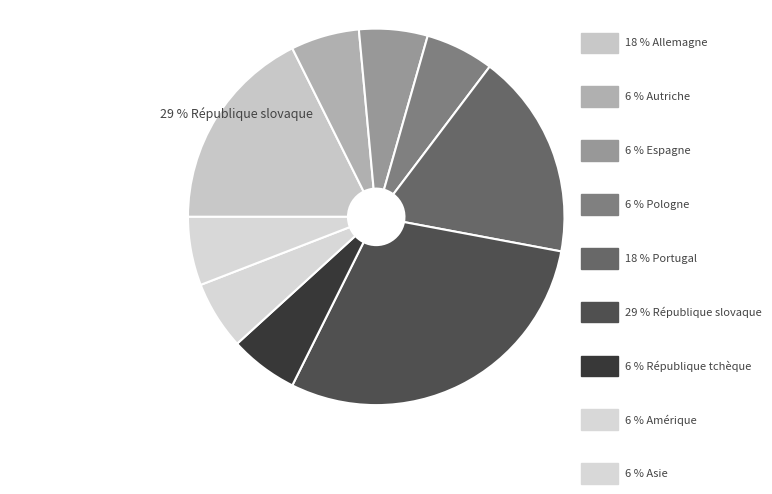

True or false: Amérique accounts for 6% of the total.

True